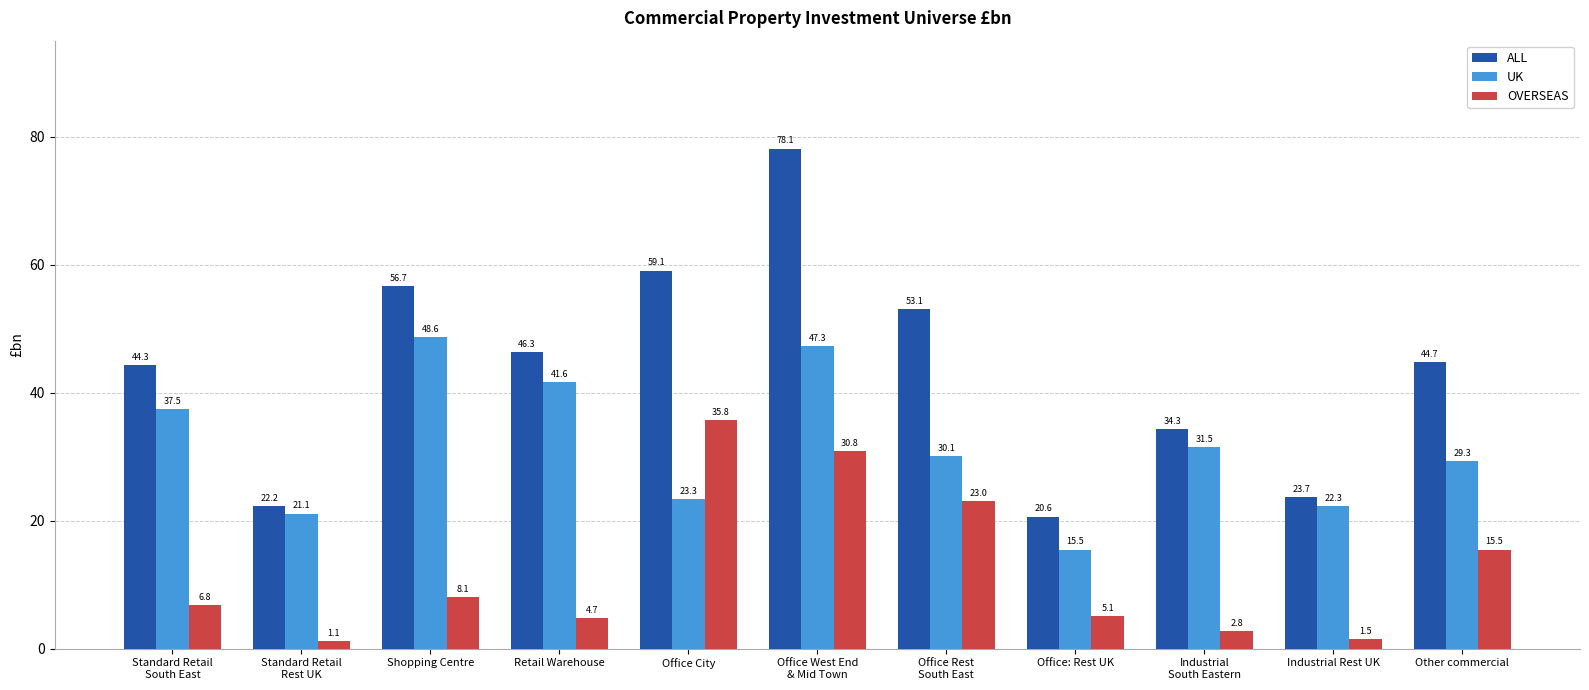

What is the label of the 4th bar from the right?

Office: Rest UK